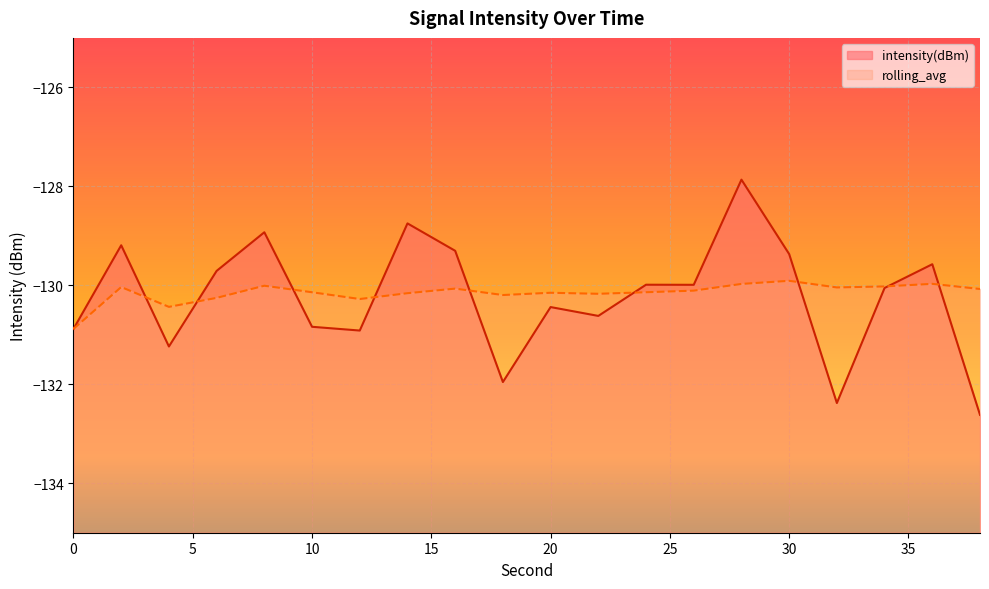

Rank the series at 32 from highest to lowest value.

rolling_avg, intensity(dBm)